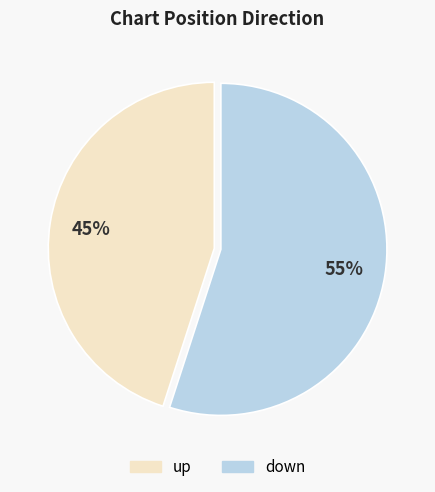

Does down account for over 50% of the chart?

Yes